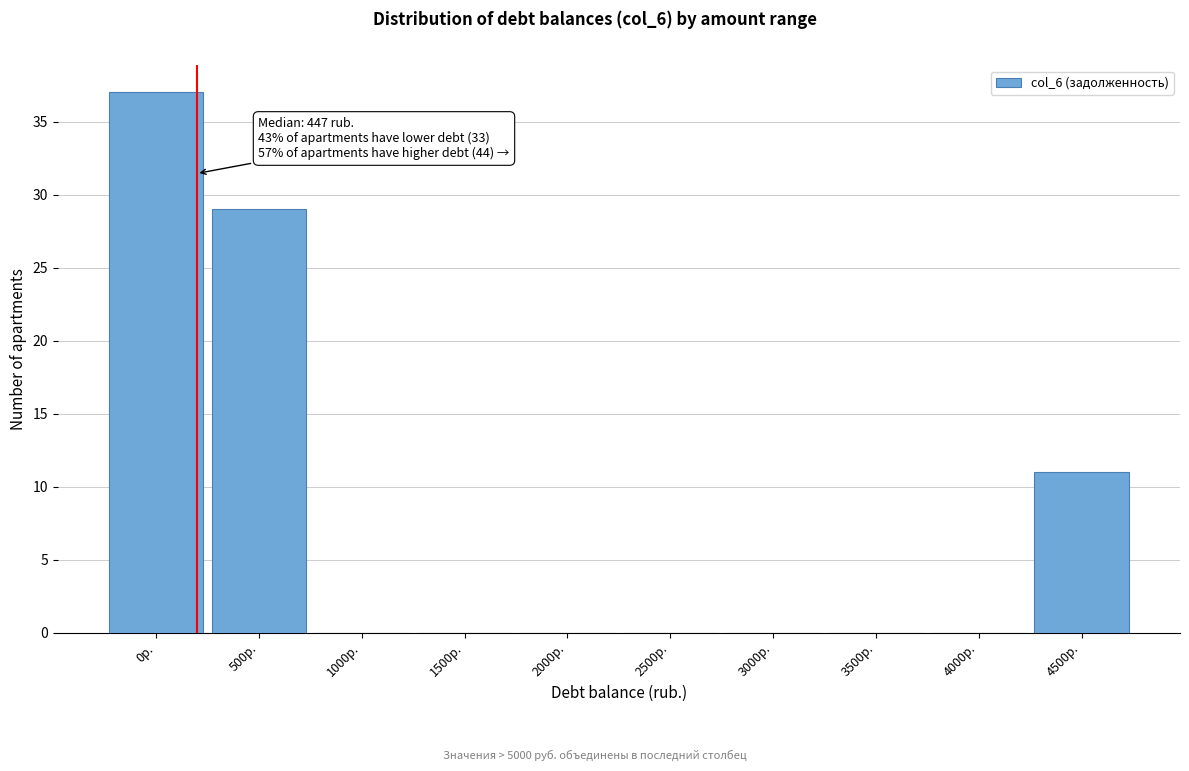

Reading left to right, what are all the values shown in this chart?

0р.=37	500р.=29	1000р.=0	1500р.=0	2000р.=0	2500р.=0	3000р.=0	3500р.=0	4000р.=0	4500р.=11